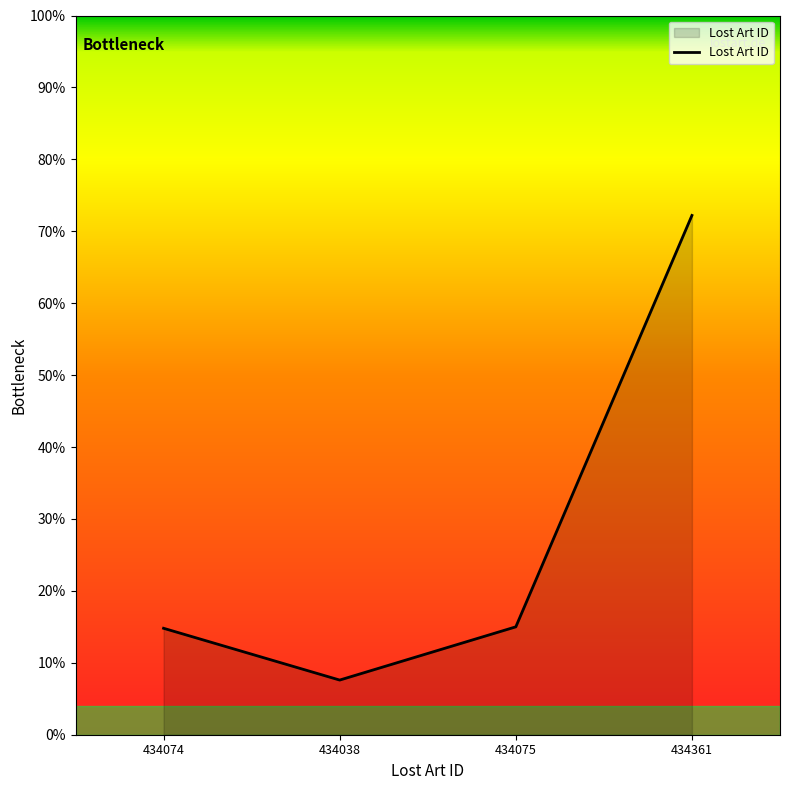

Read the value at 434074.

14.8